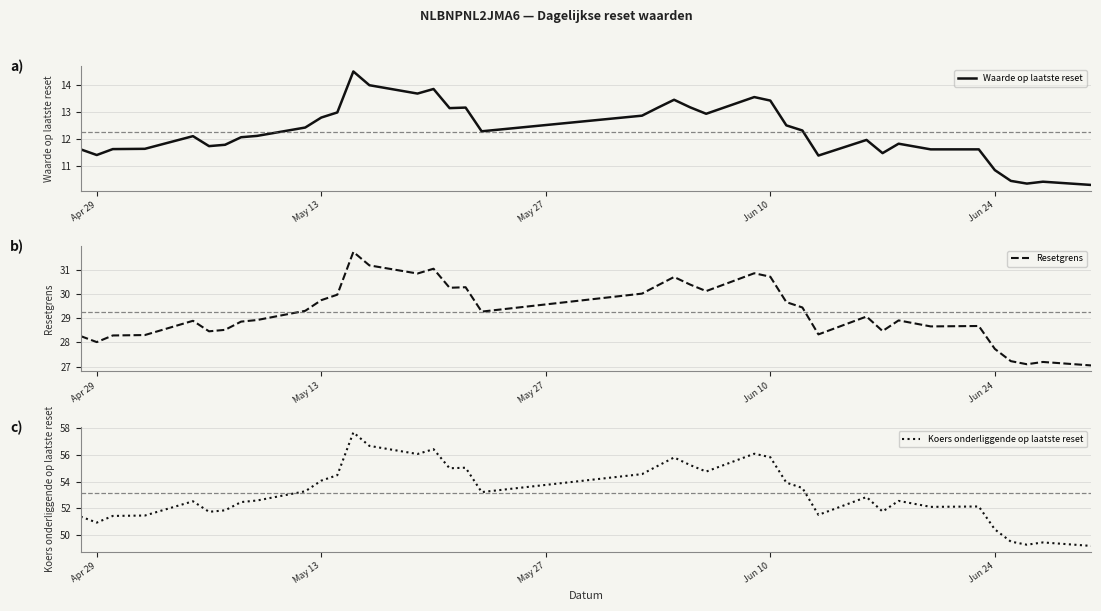

What is the lowest value of the Resetgrens series?

27.0